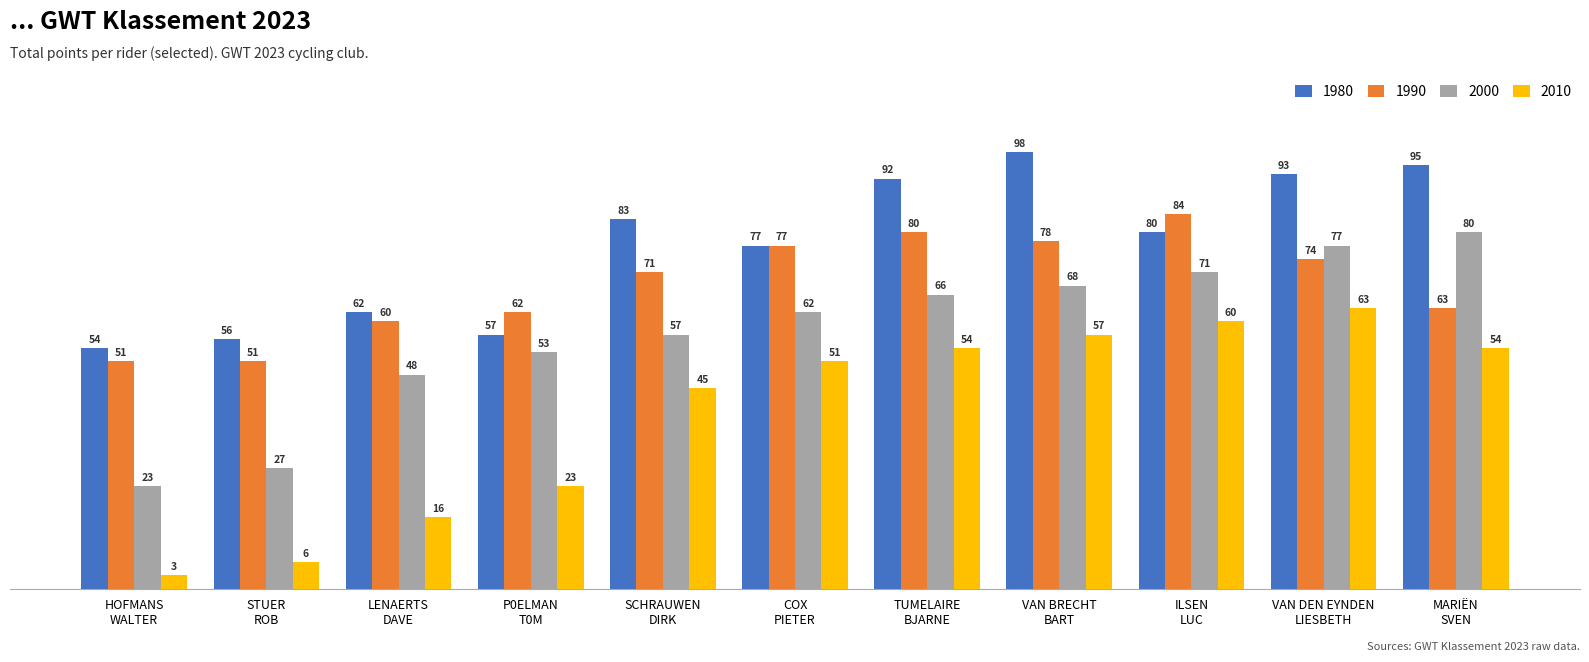

List the series in order of their peak value, lowest first.

2010, 2000, 1990, 1980